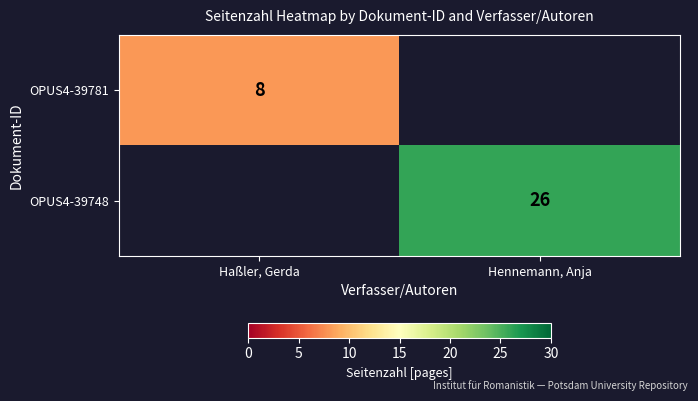

Which label corresponds to the smallest value in the chart?

Hennemann, Anja